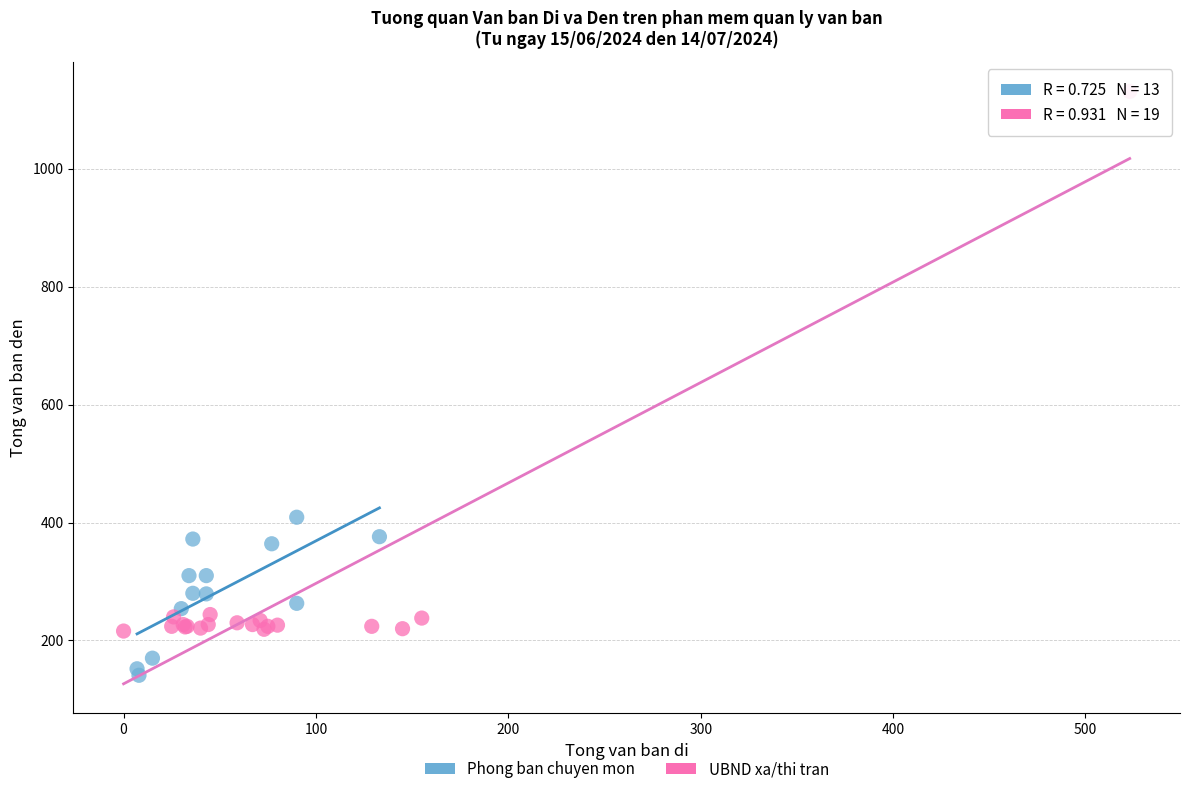

Which series has the widest spread of Y values?

UBND xa/thi tran